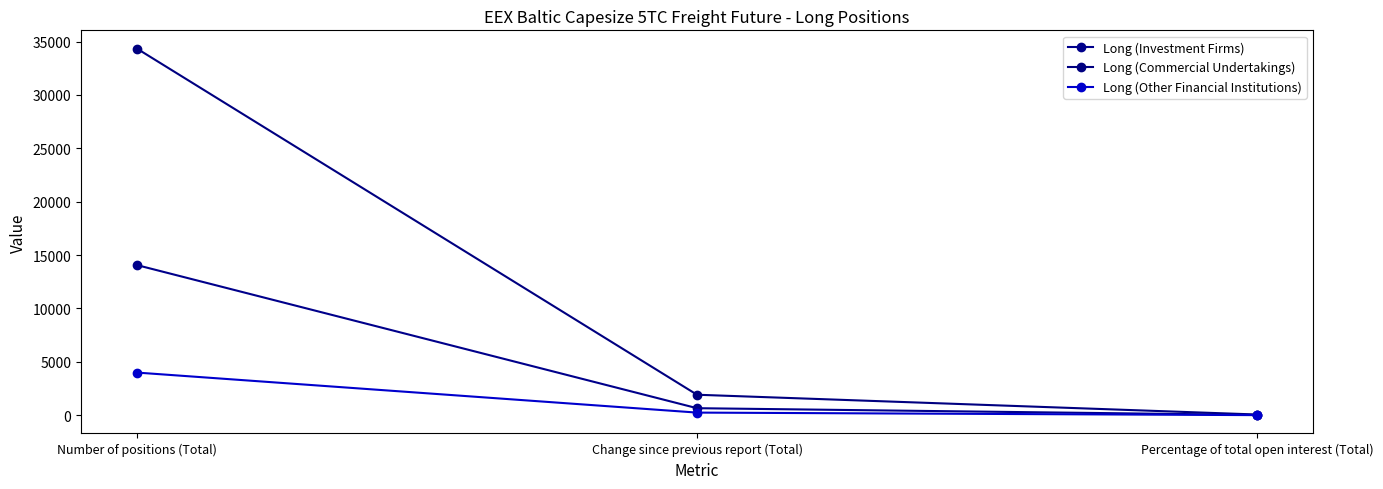

What is the difference between the maximum and minimum values in the Long (Investment Firms) series?

14033.9